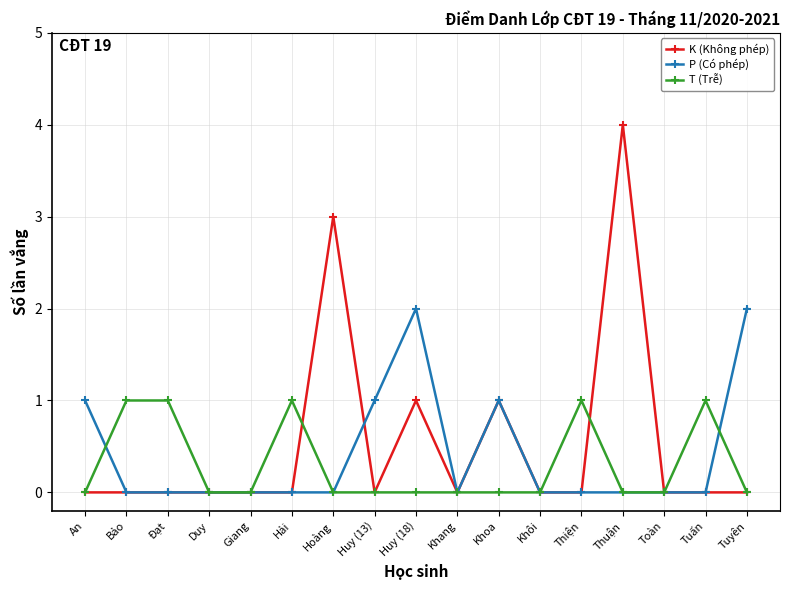

At which category is the sum across all series the highest?

Thuận